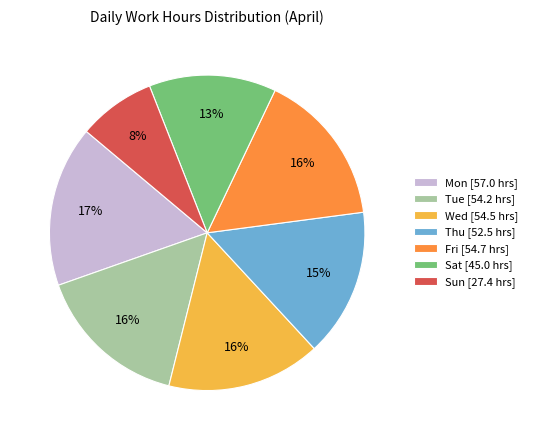

To the nearest percent, what portion does Thu represent?

15%